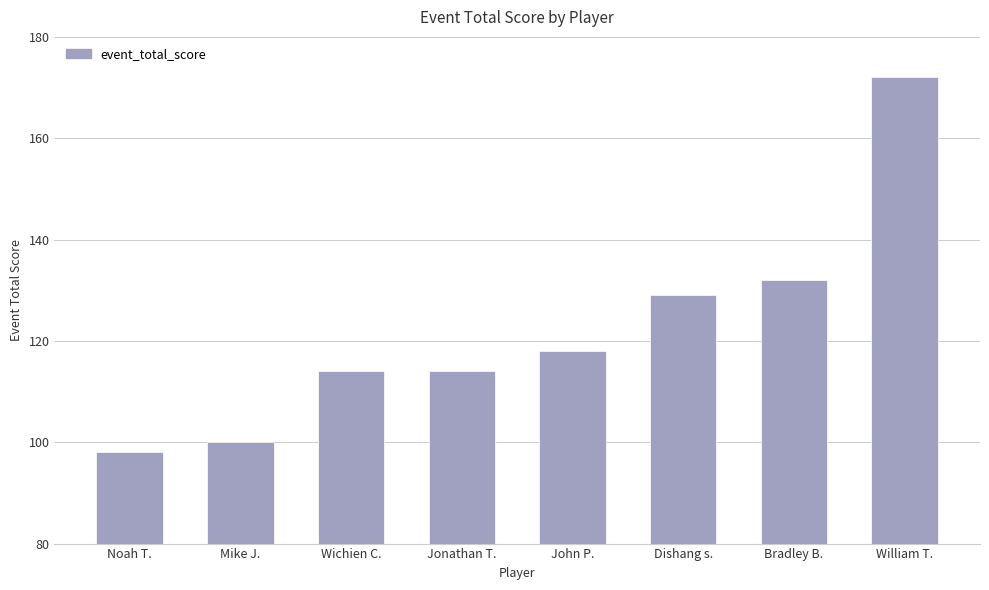

What is the change in value from Noah T. to Dishang s.?

+31